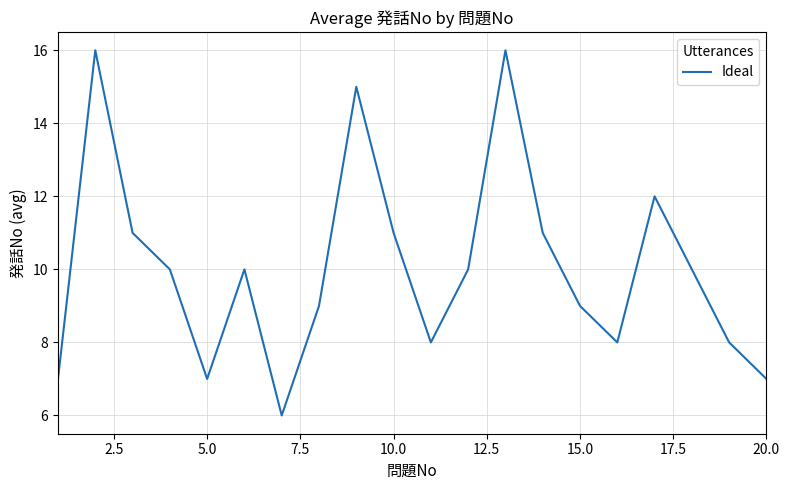

Count the values in the range 8 to 11.

12